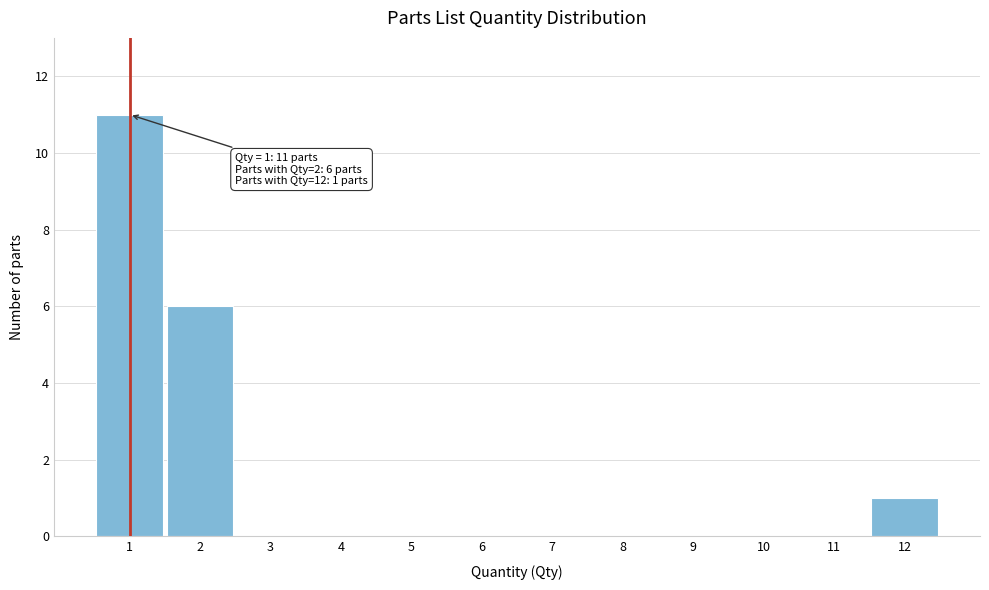

Over which range of the x-axis is the bar tallest?

0.5 to 1.5